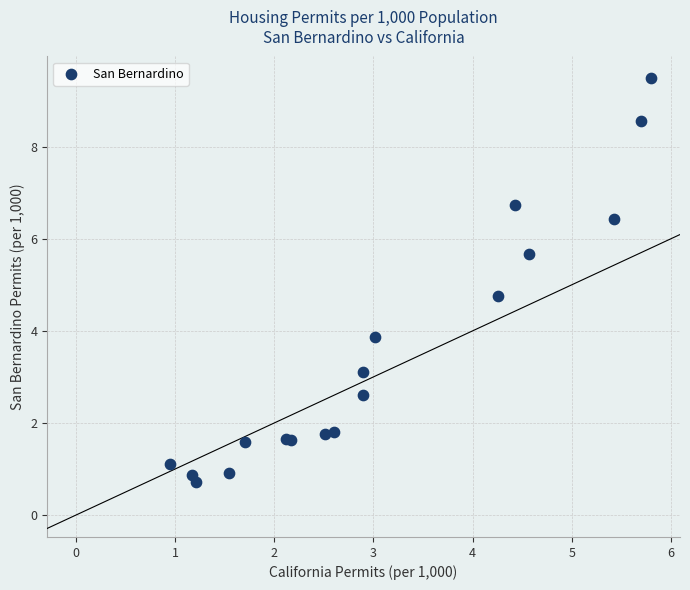

What Y value in the scatter plot is closest to 5?

4.8